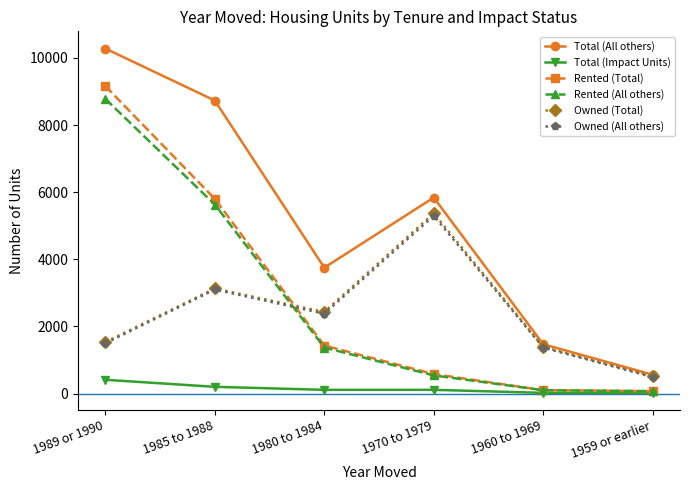

What are all the series names shown in the legend?

Total (All others), Total (Impact Units), Rented (Total), Rented (All others), Owned (Total), Owned (All others)